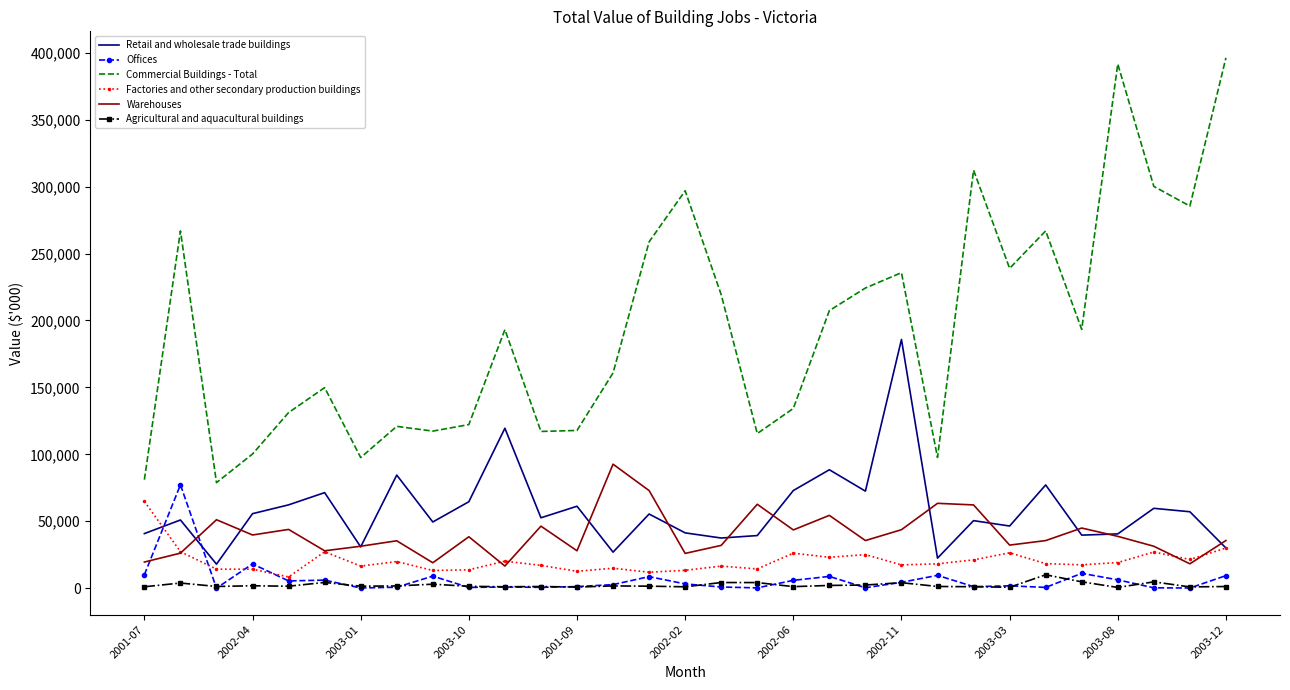

Which series has the largest total across all categories?

Commercial Buildings - Total